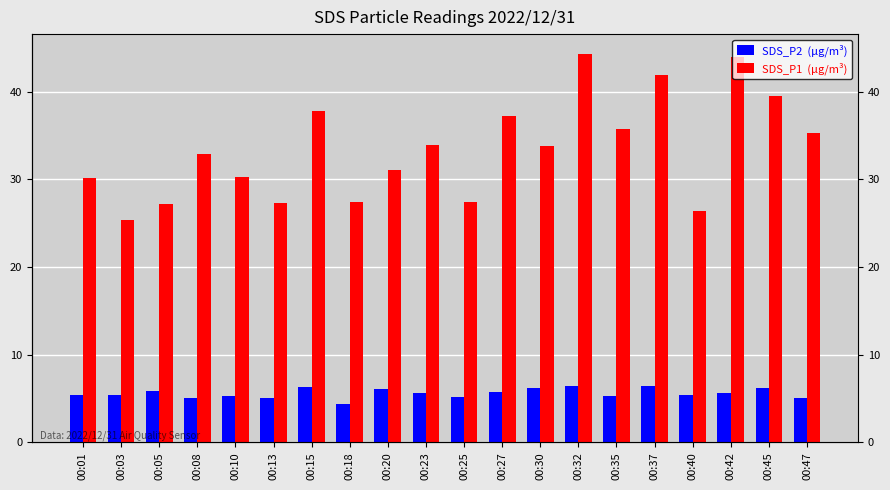

What is the difference between the SDS_P2  (μg/m³) values at 00:08 and 00:01?

0.3